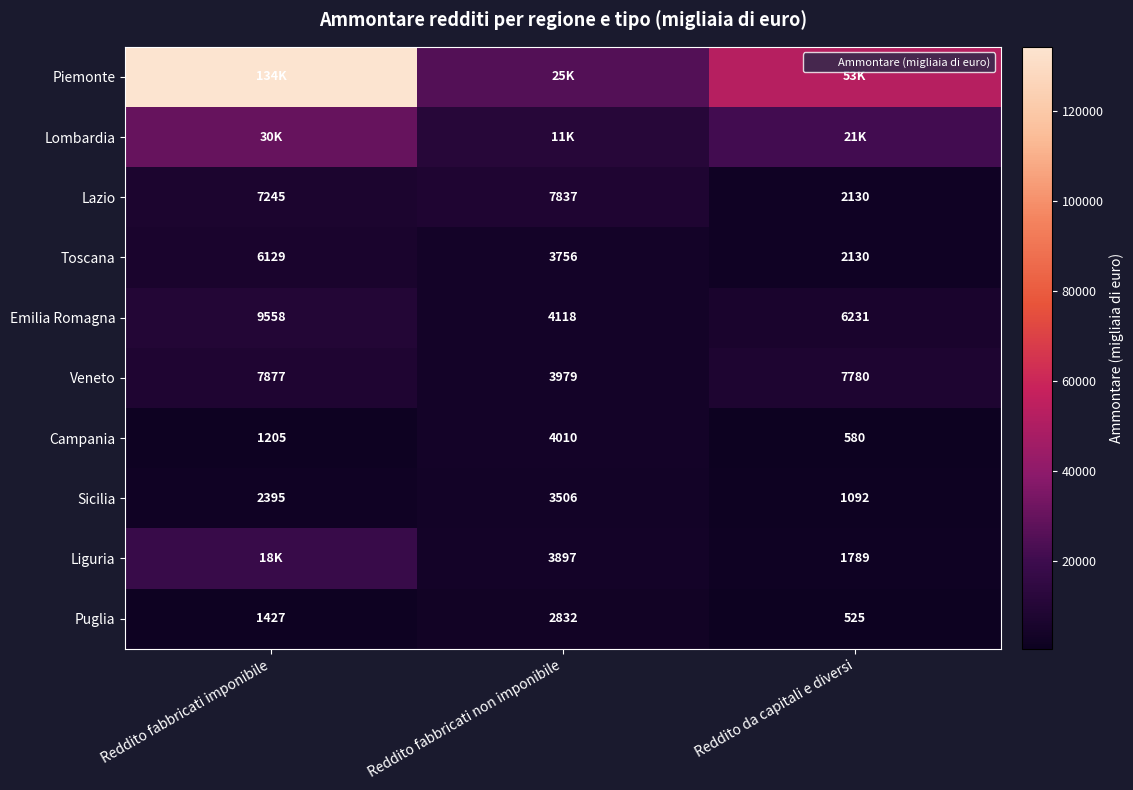

How many Sicilia values are between 1092 and 3506?

3